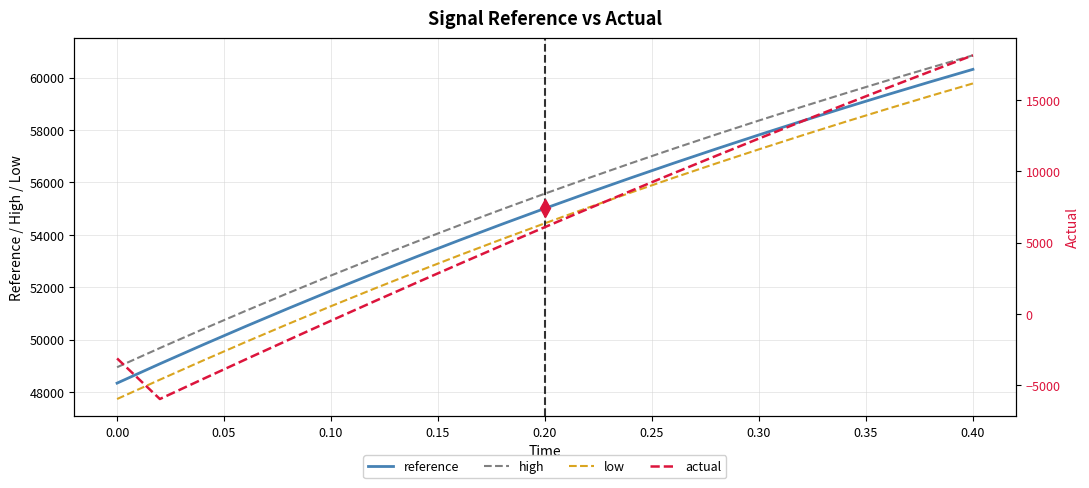

True or false: high and low intersect in this chart.

False